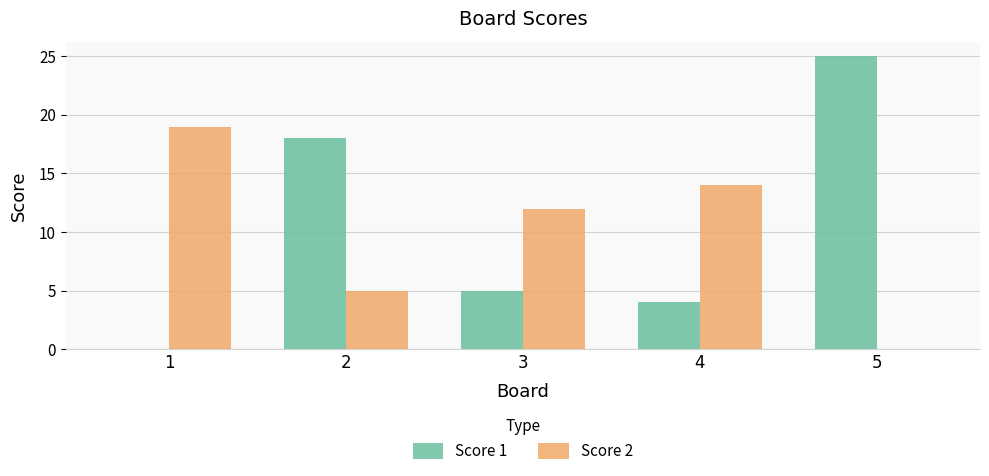

Between 2 and 3, which series saw the biggest shift?

Score 1